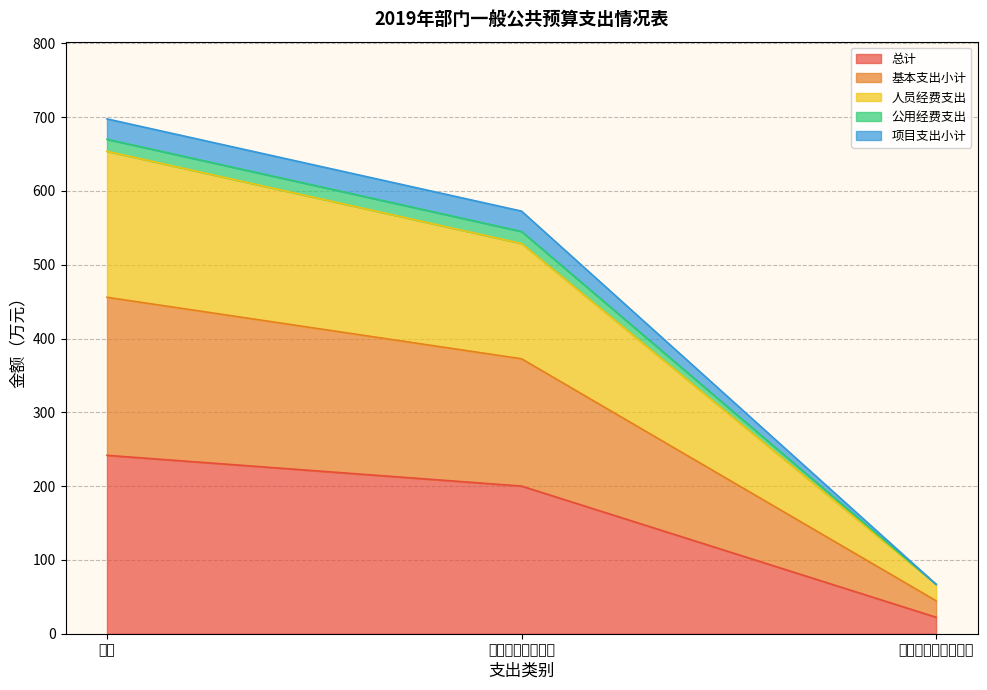

What position from the right is 合计?

3